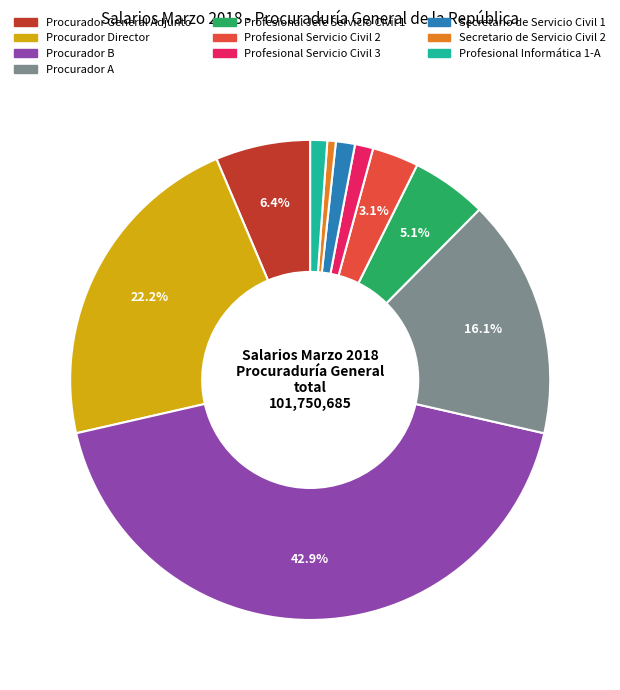

Count the number of slices in the pie.

10